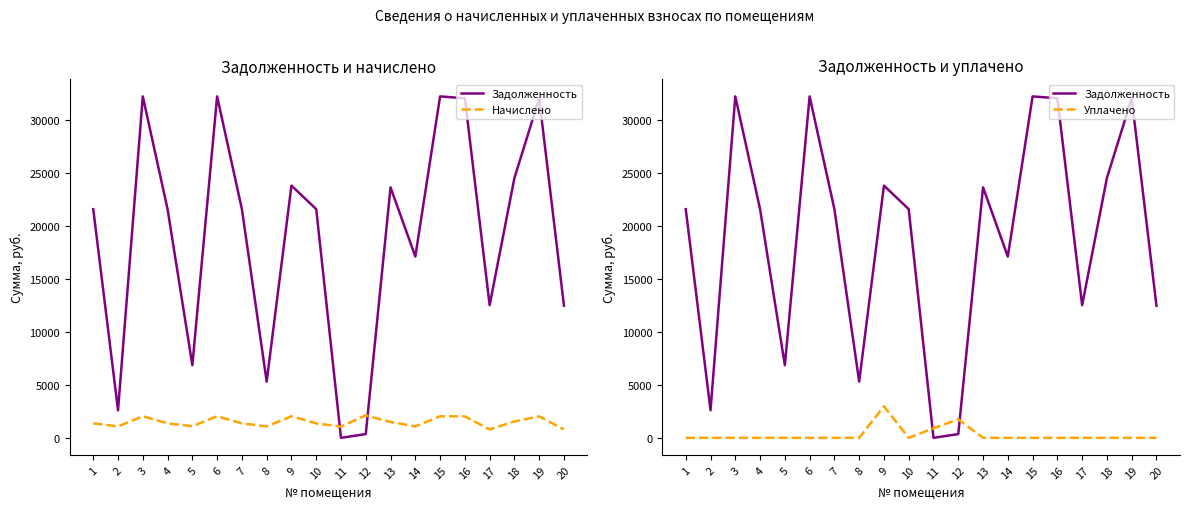

Which series has the largest range (max minus min)?

Задолженность